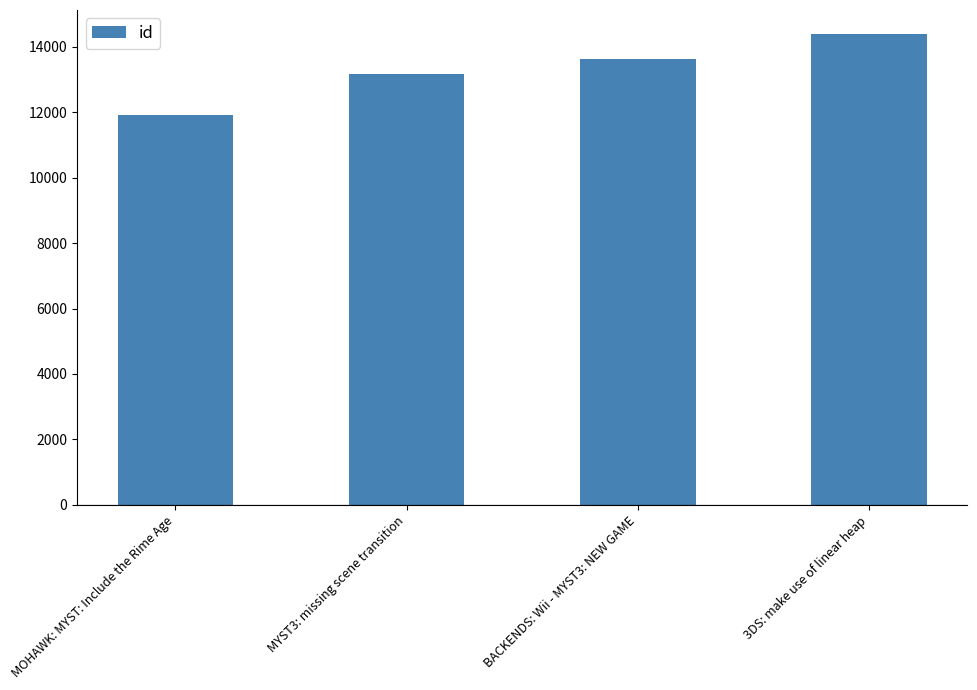

Is it true that the value at MYST3: missing scene transition is 13169?

True